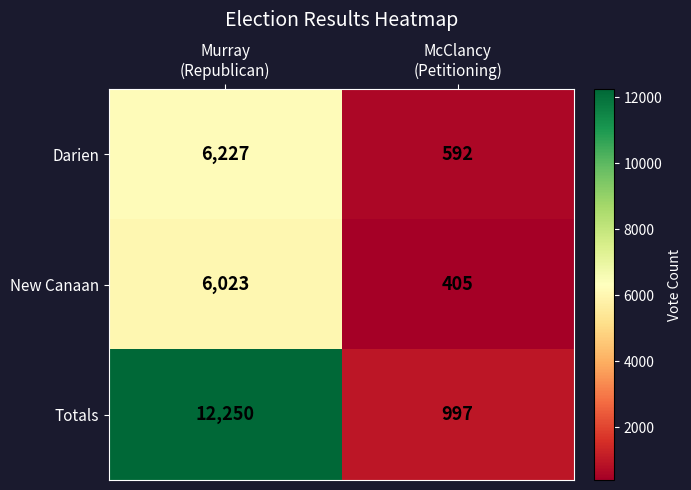

Count the number of categories in the chart.

2